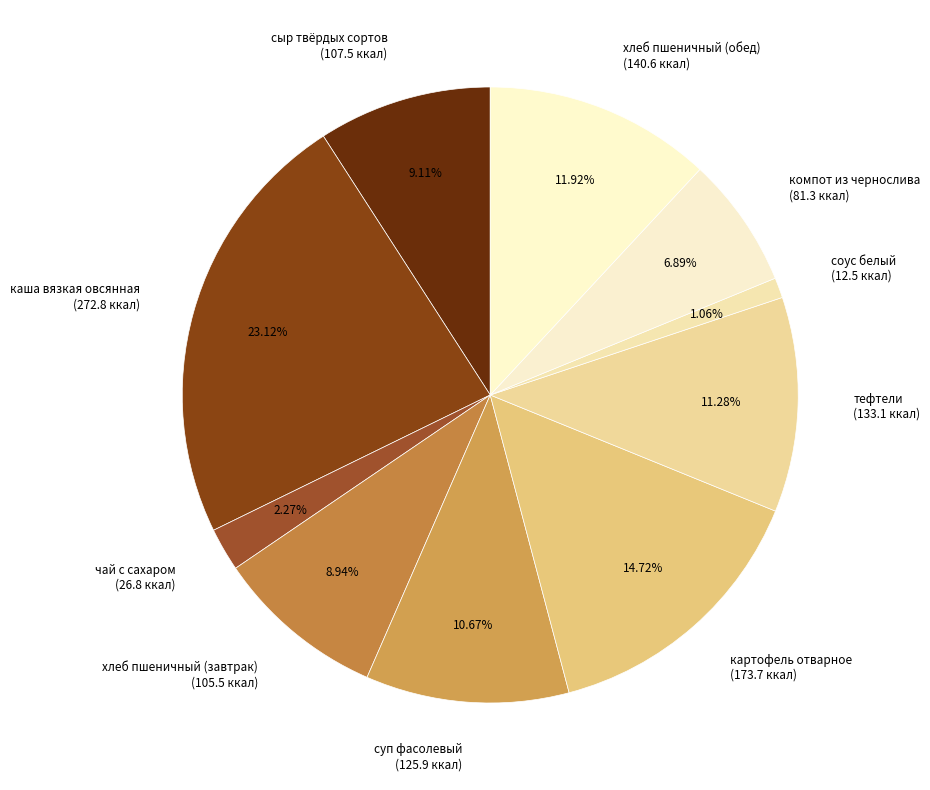

Count the number of slices in the pie.

10